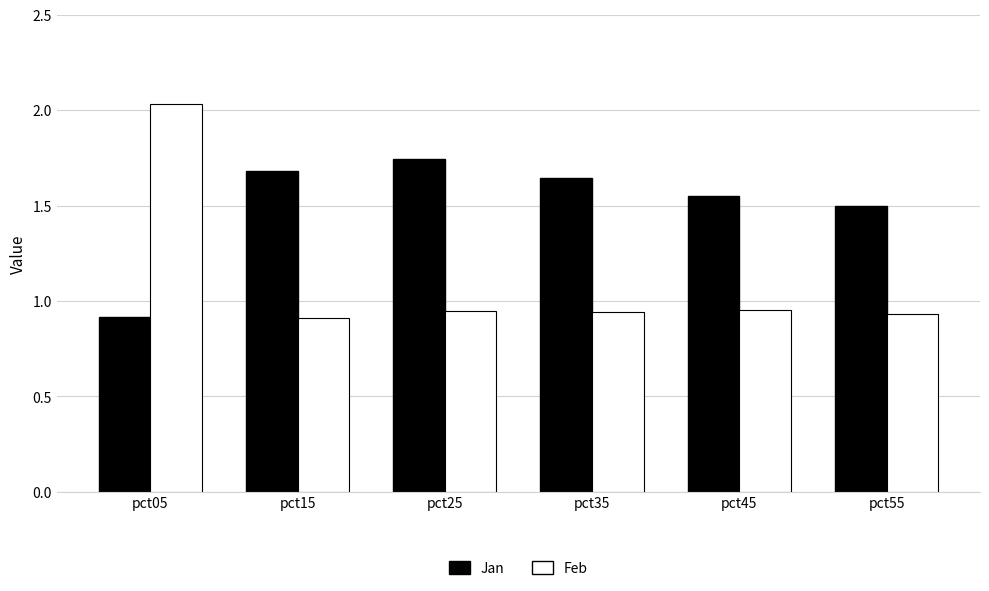

Rank the series by their average value, from highest to lowest.

Jan, Feb